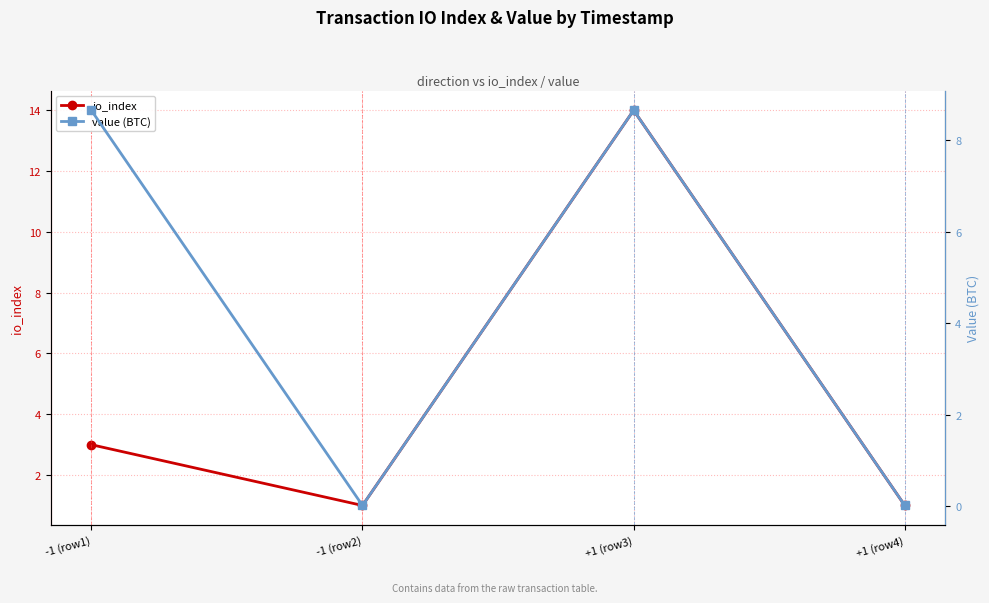

At which category does value (BTC) reach its first local valley?

-1 (row2)